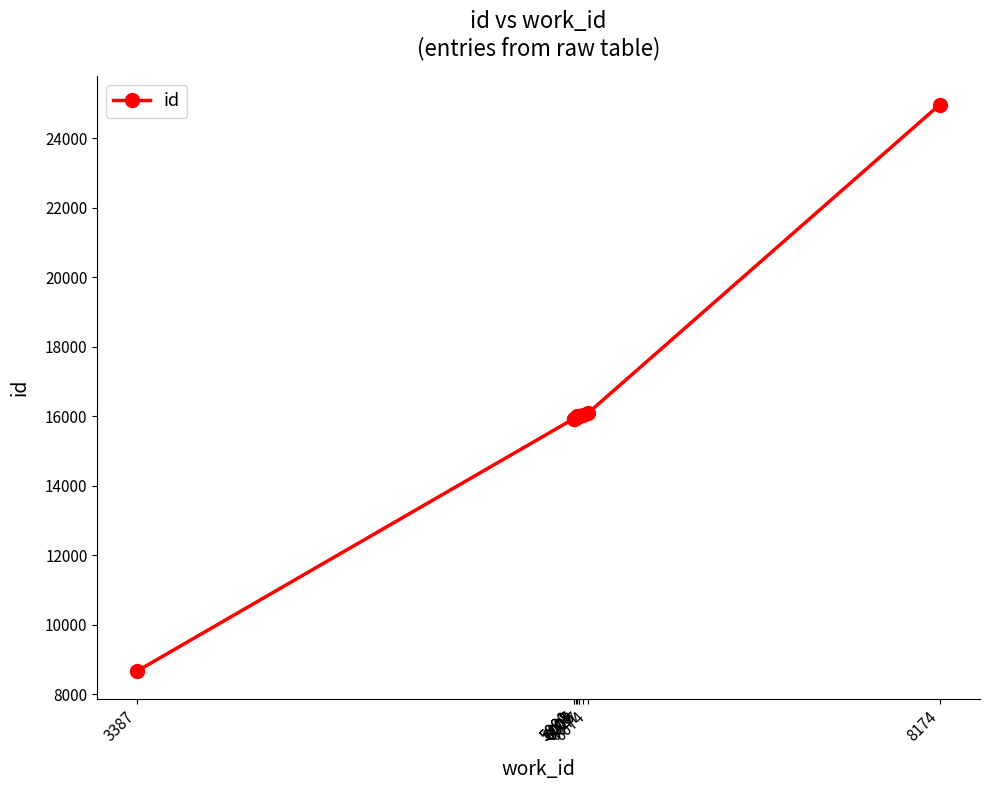

How many data points are above 15992?

4